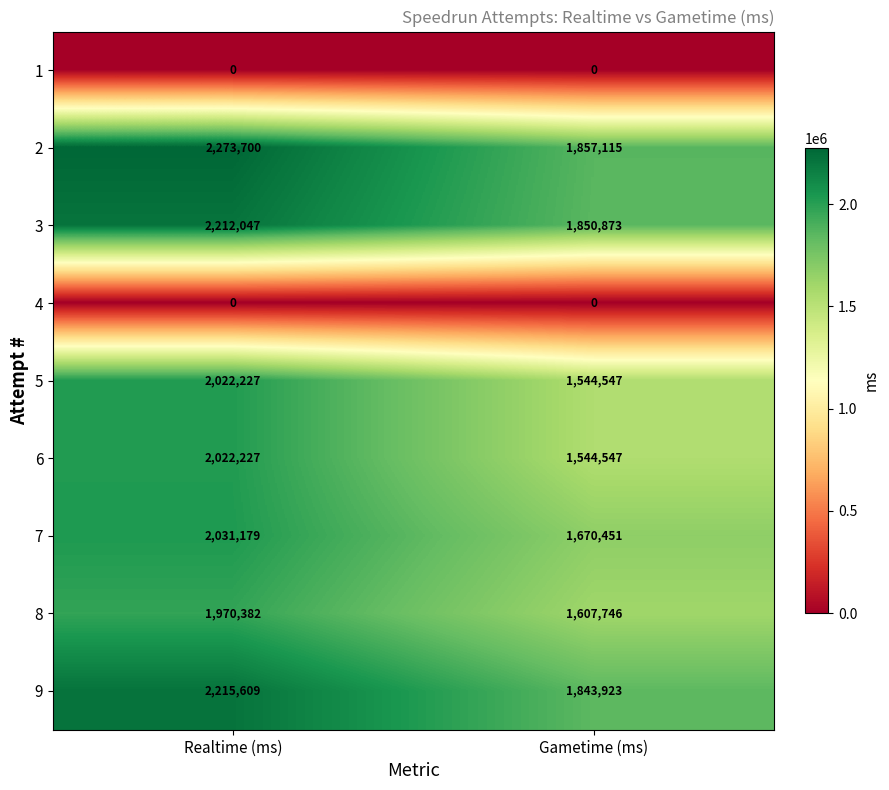

Reading left to right, what are all the values shown in this chart?

1: Realtime (ms)=0	Gametime (ms)=0
2: Realtime (ms)=2273700	Gametime (ms)=1857115
3: Realtime (ms)=2212047	Gametime (ms)=1850873
4: Realtime (ms)=0	Gametime (ms)=0
5: Realtime (ms)=2022227	Gametime (ms)=1544547
6: Realtime (ms)=2022227	Gametime (ms)=1544547
7: Realtime (ms)=2031179	Gametime (ms)=1670451
8: Realtime (ms)=1970382	Gametime (ms)=1607746
9: Realtime (ms)=2215609	Gametime (ms)=1843923